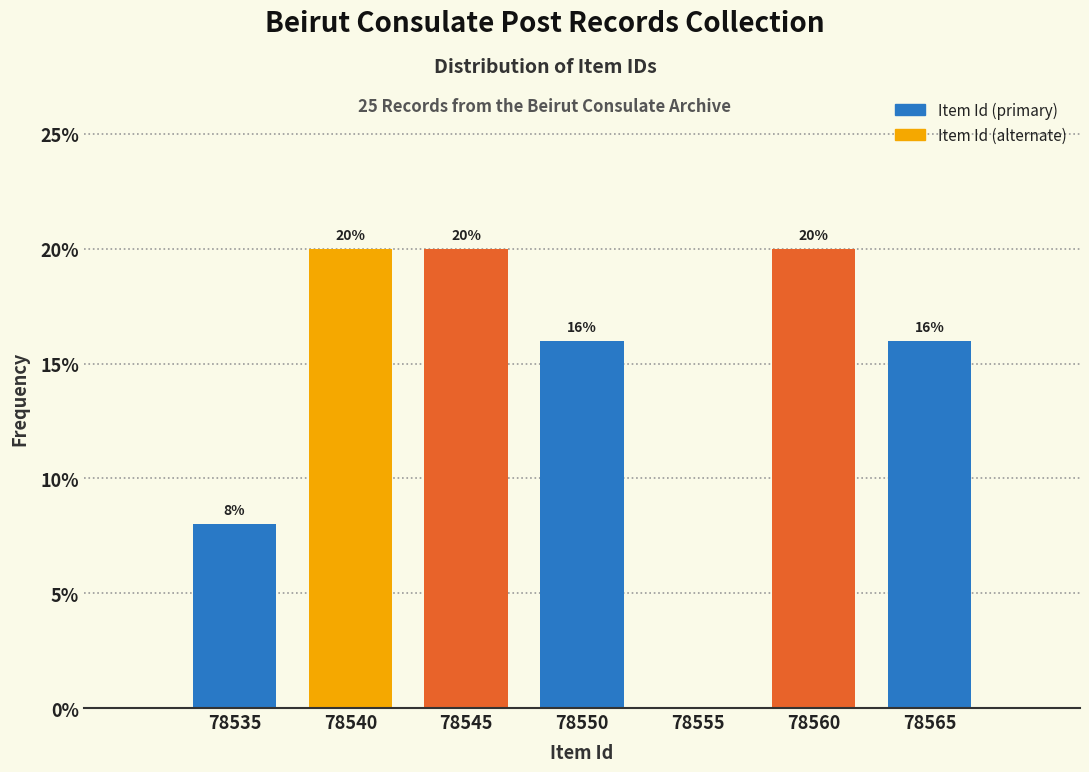

Reading right to left, extract all data points from this chart.

78565=16	78560=20	78555=0	78550=16	78545=20	78540=20	78535=8